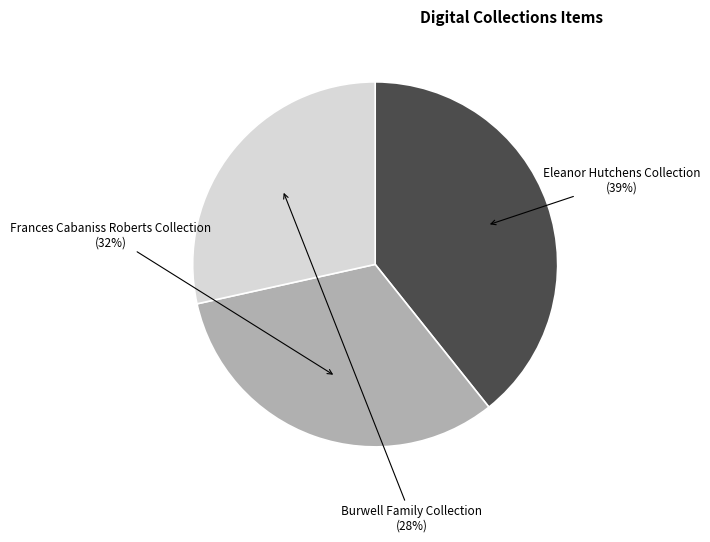

To the nearest percent, what is the difference between the largest and smallest slice percentages?

11%